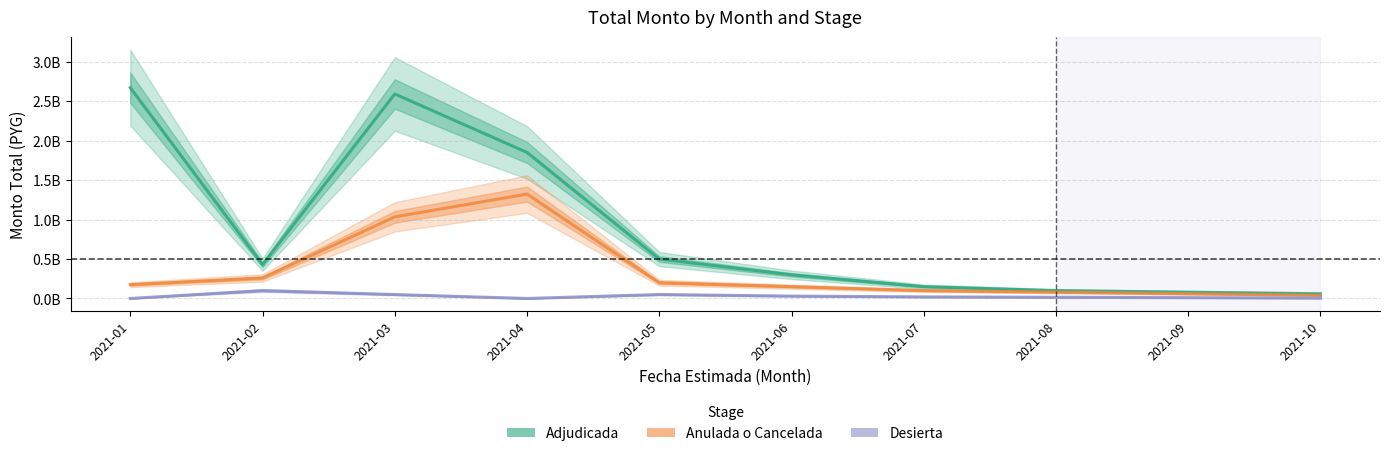

How many distinct data groups are displayed?

3